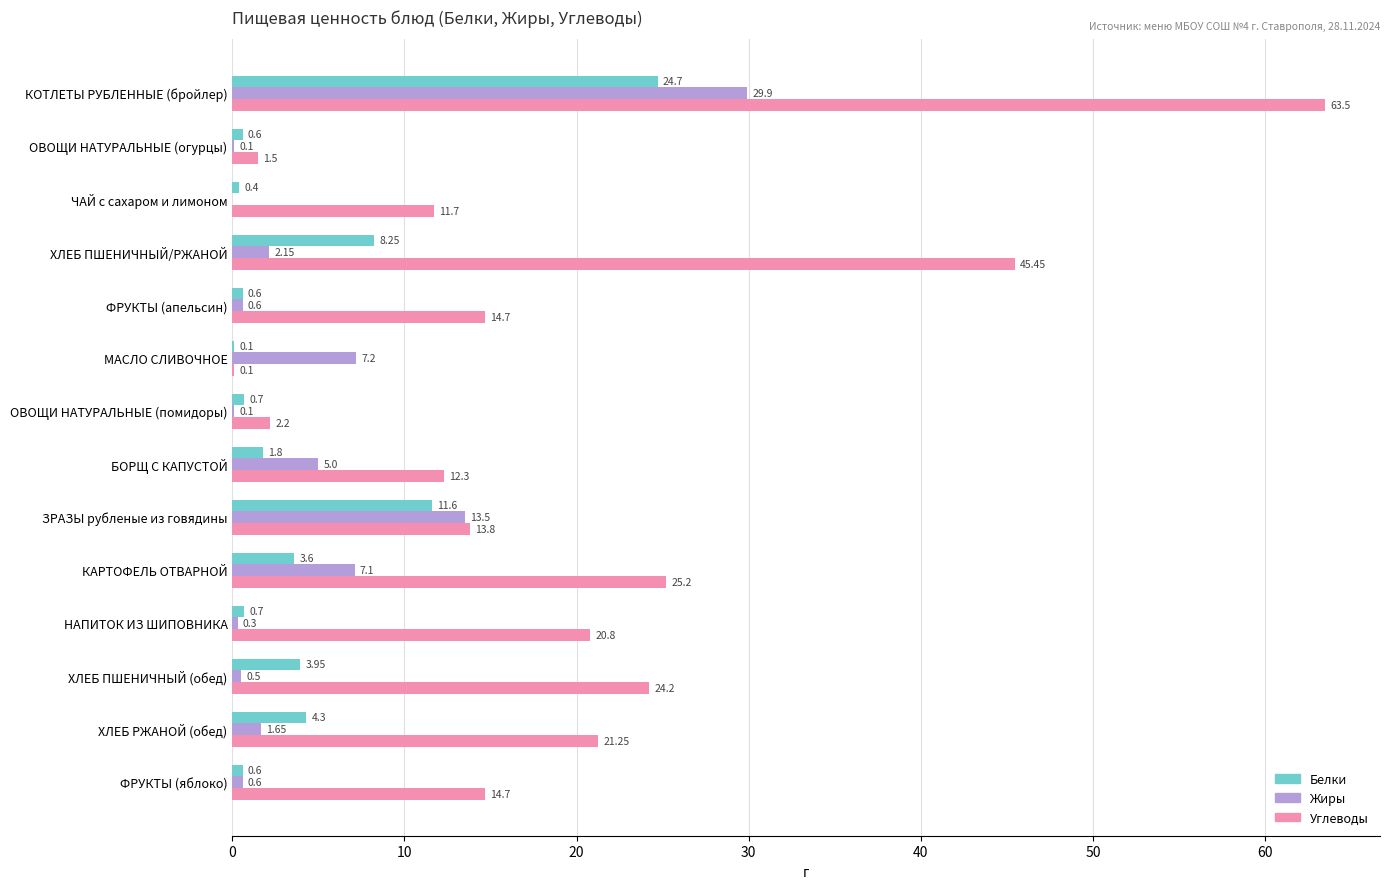

What is the total value across all series at ЧАЙ с сахаром и лимоном?

12.1